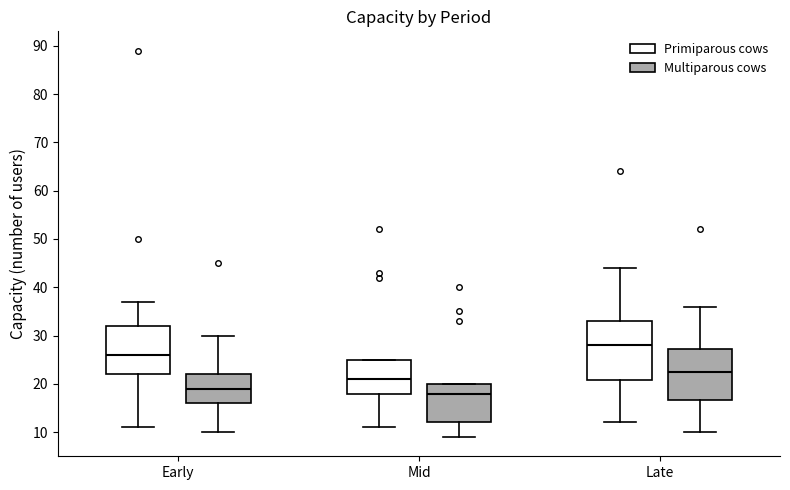

Comparing the boxes themselves (not the whiskers), which one is the tallest?

Late (Primiparous cows)